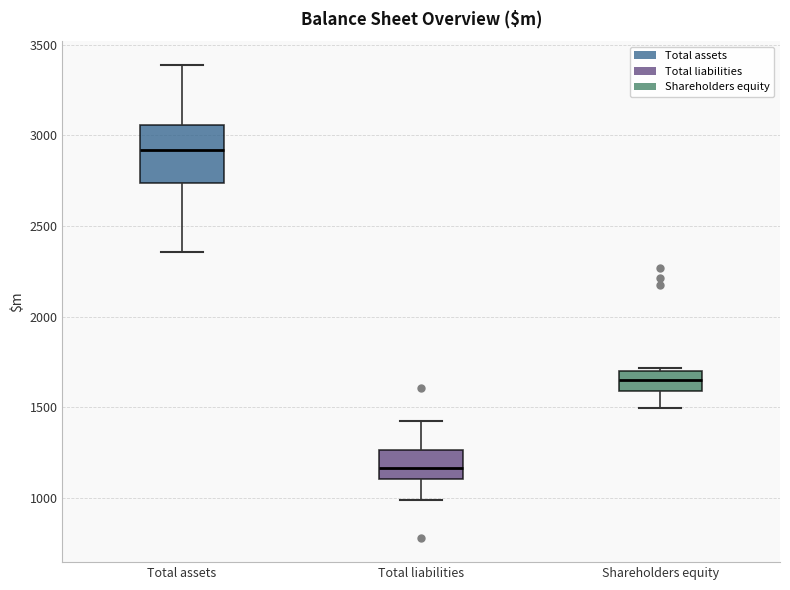

Which box's median line is the lowest?

Total liabilities